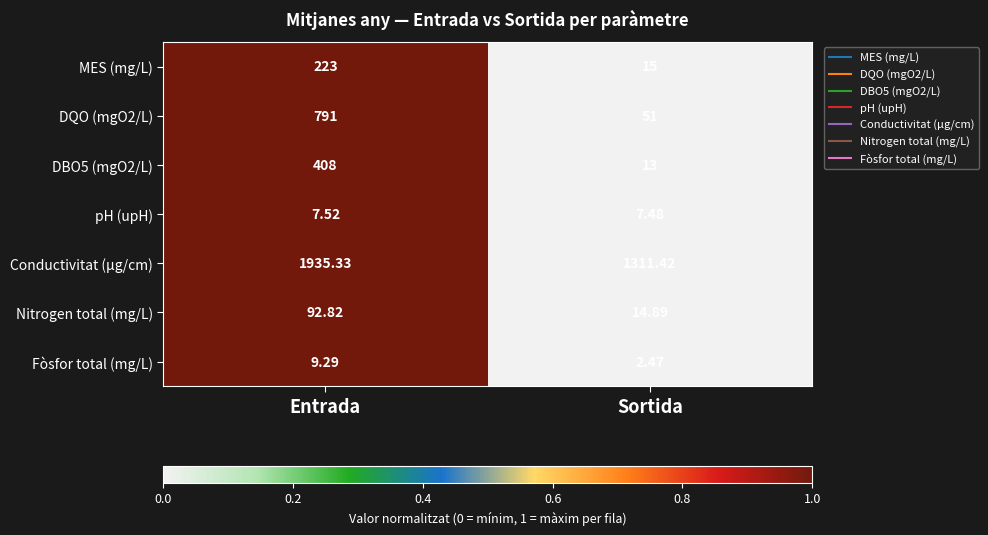

Which series has the largest total across all categories?

Conductivitat (µg/cm)